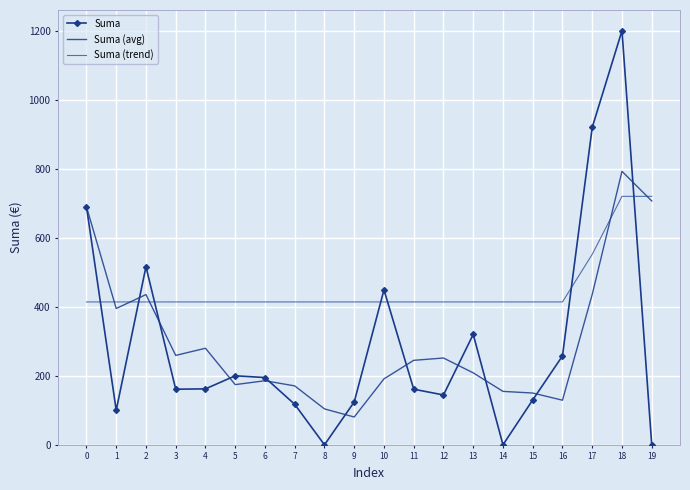

Which label corresponds to the smallest value in the chart?

8